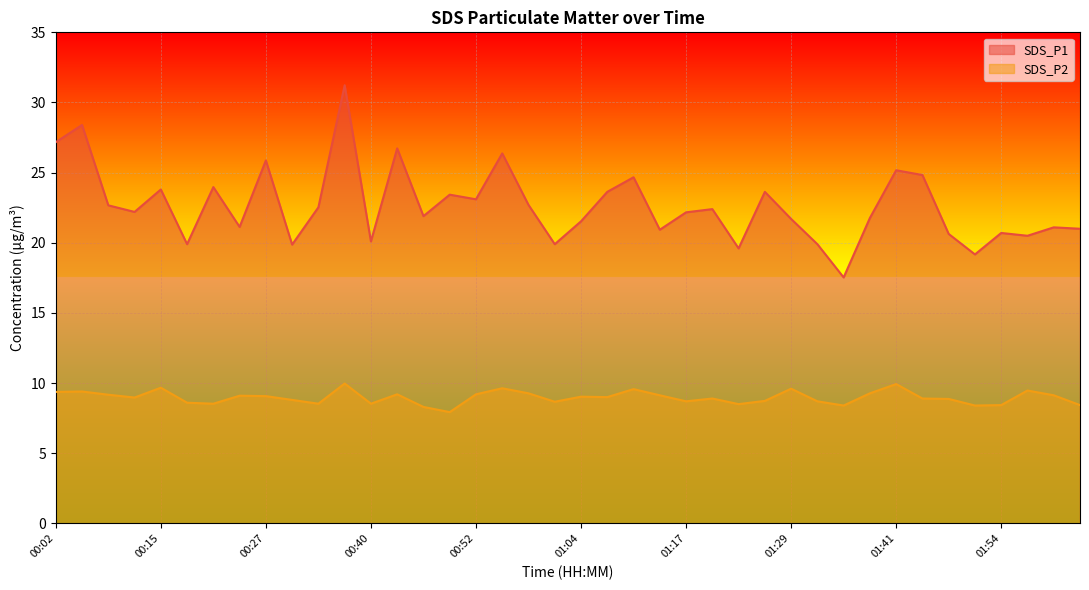

At which label does SDS_P1 first exceed 22?

00:02